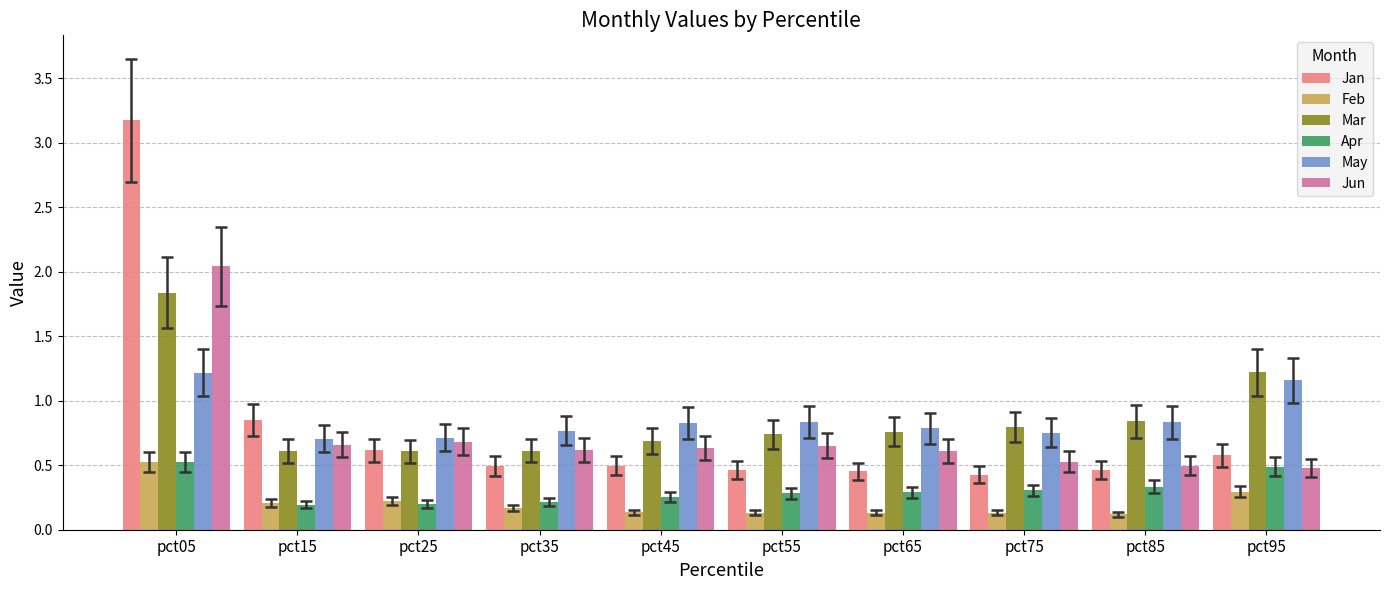

True or false: May has a value of 0.8 at pct55.

True